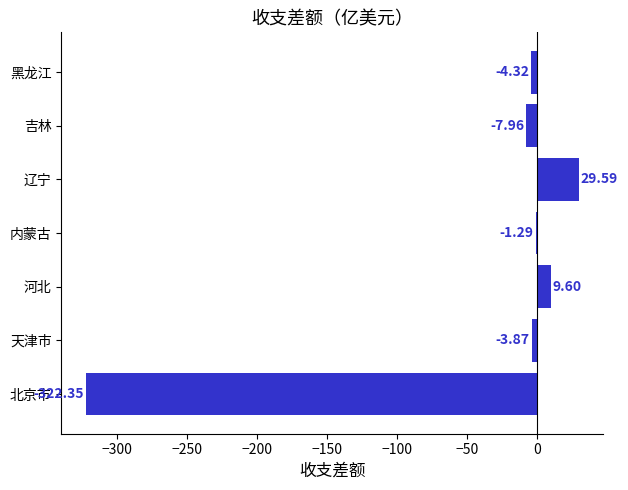

Rank the categories by value from highest to lowest.

辽宁, 河北, 内蒙古, 天津市, 黑龙江, 吉林, 北京市